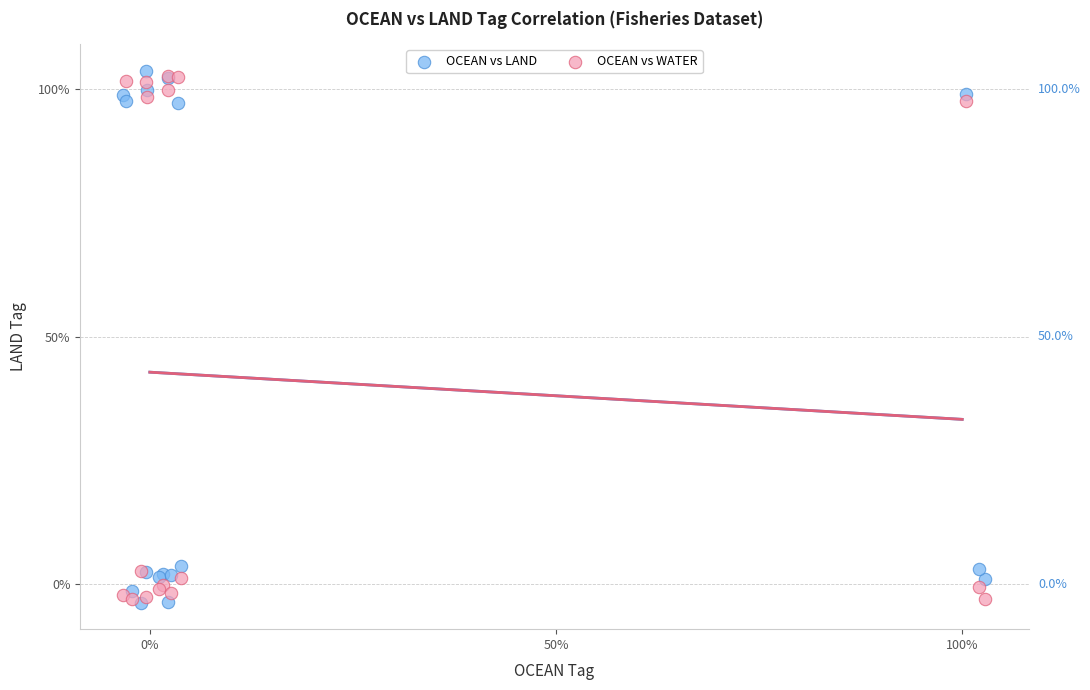

Which series has the largest Y range (max minus min)?

OCEAN vs LAND